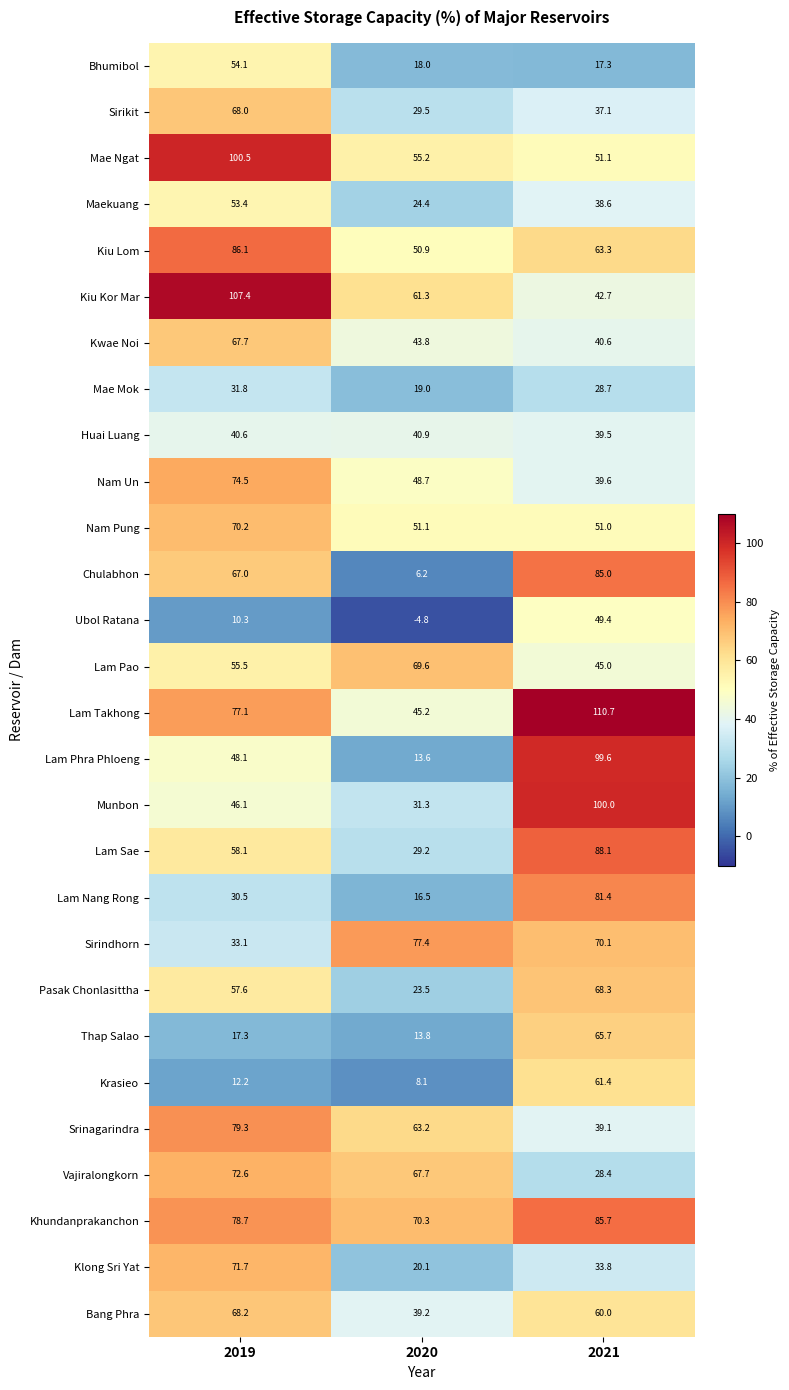

How many data points does each series have?

3